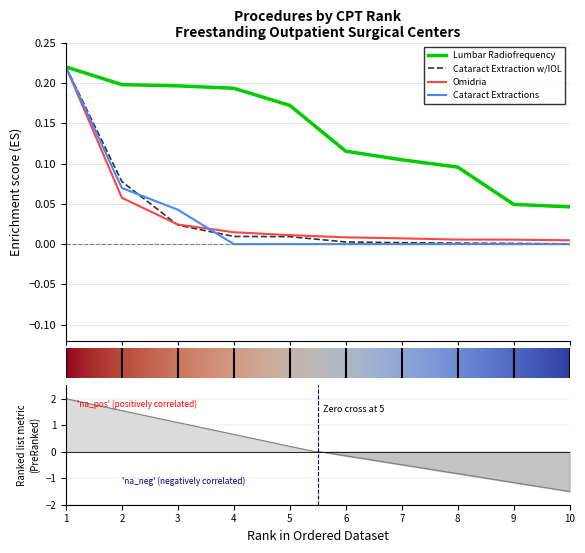

Is it true that Cataract Extractions equals 0.0 at 9?

True